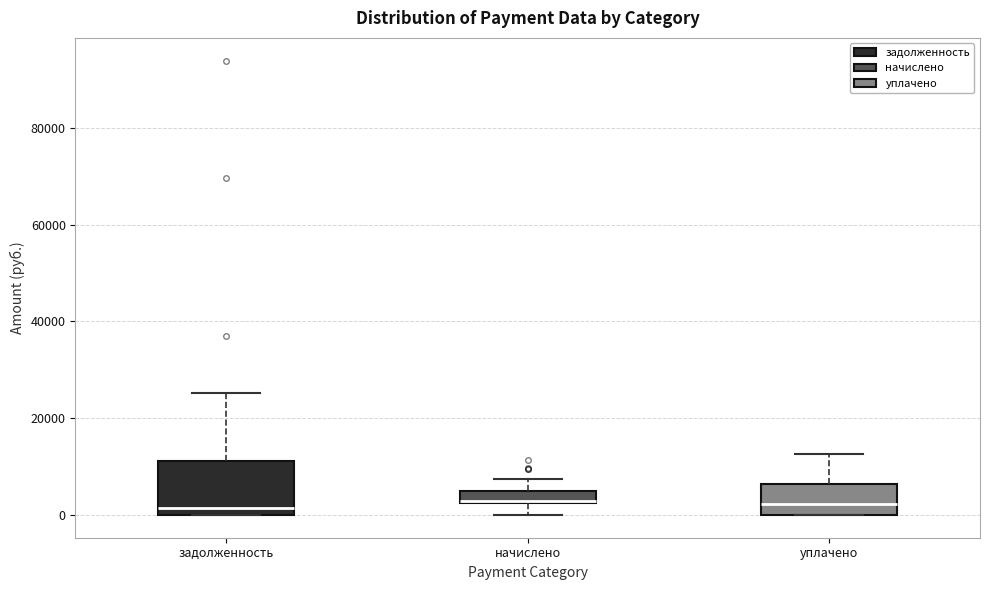

Where is the upper edge of the box for уплачено on the y-axis? The values are not printed on the chart, so give them approximately, as read against the axis.

6000